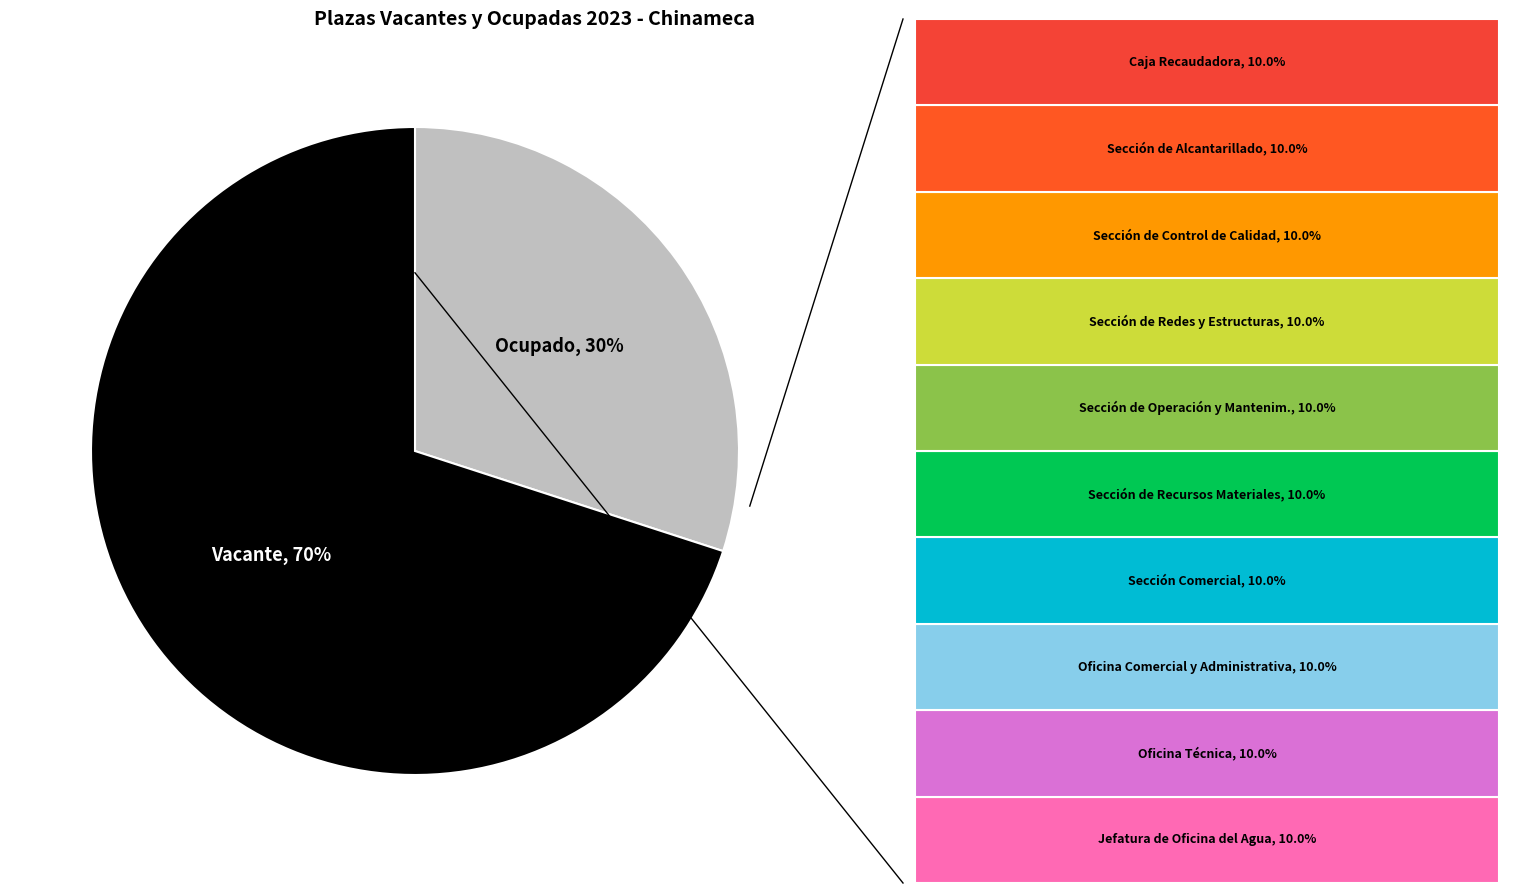

To the nearest percent, what is the difference between the largest and smallest slice percentages?

40%